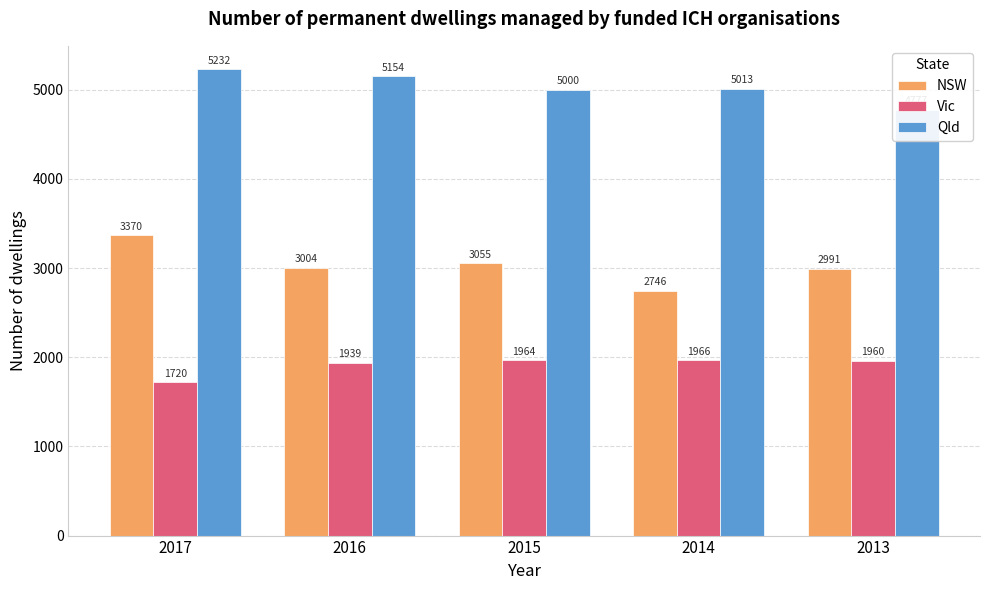

What is the value of the Vic bar at the 5th from the left?

1960